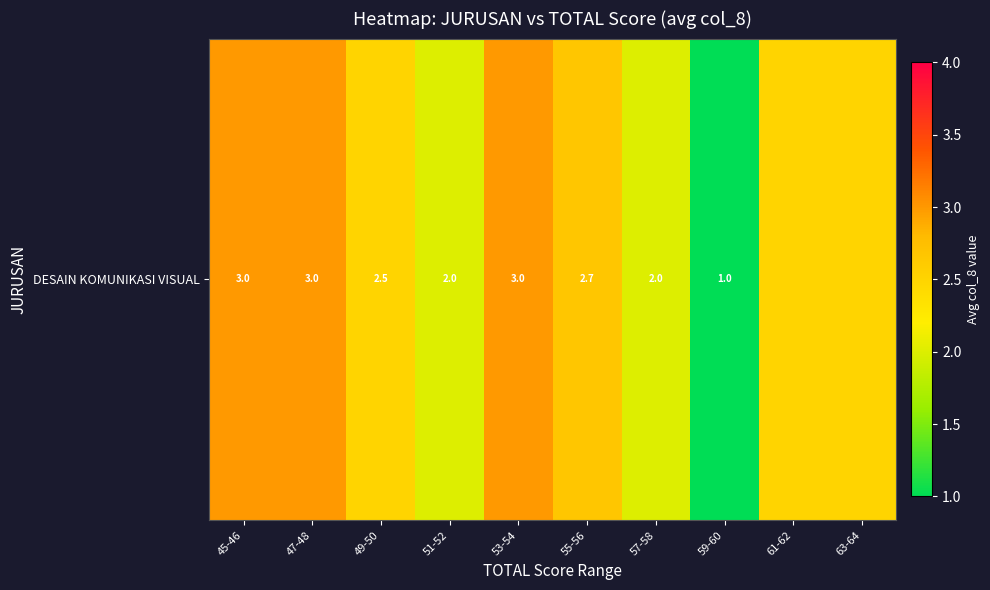

Is it true that the value at 59-60 is 1.8?

False